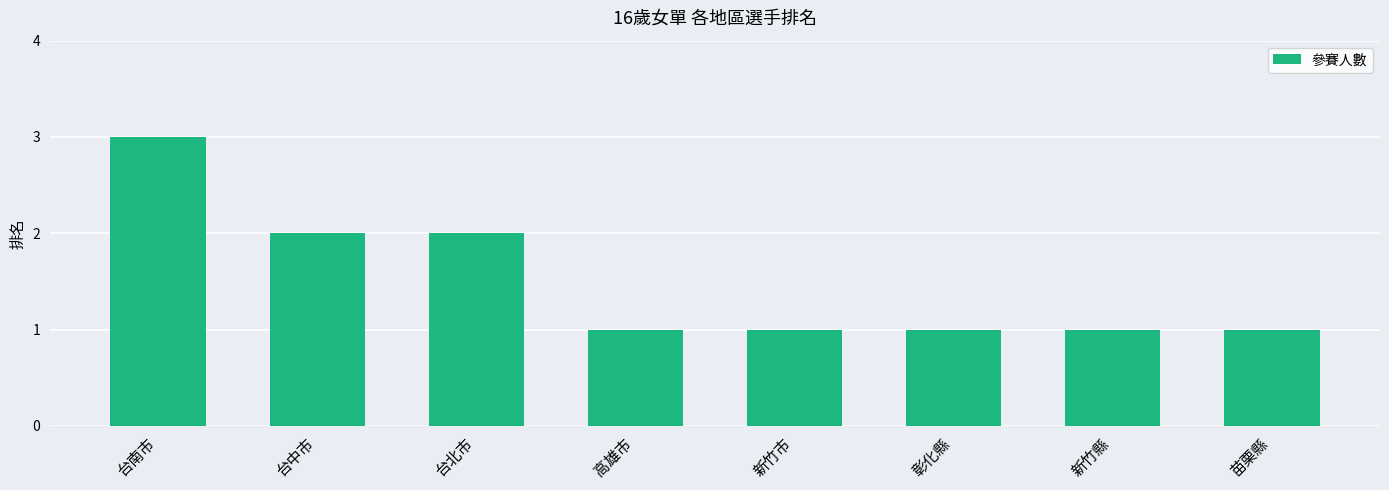

Approximately how many times larger is the value at 台中市 compared to 台北市?

1.0